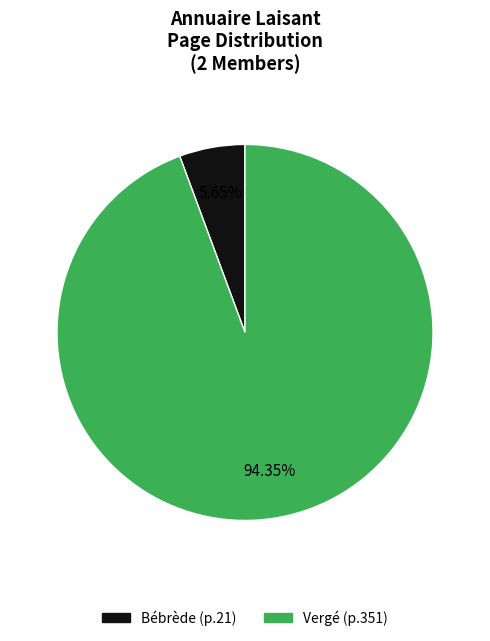

Is the sum of Bébrède and Vergé greater than half?

Yes